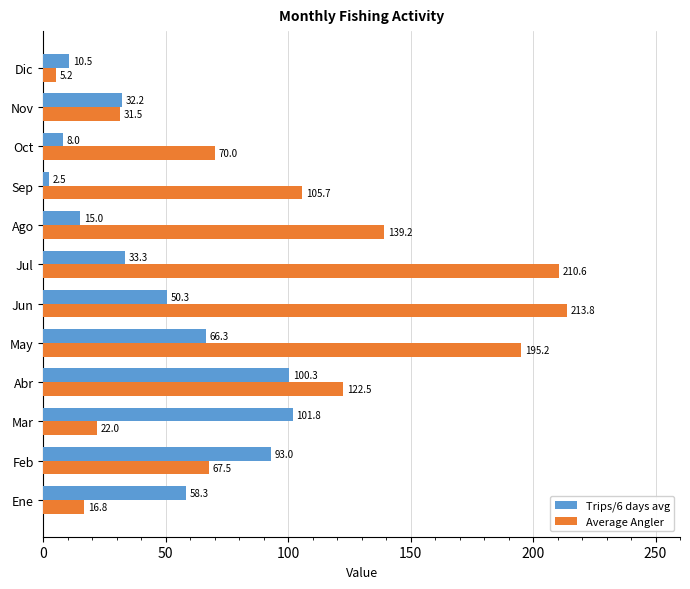

Which series has the largest total across all categories?

Average Angler